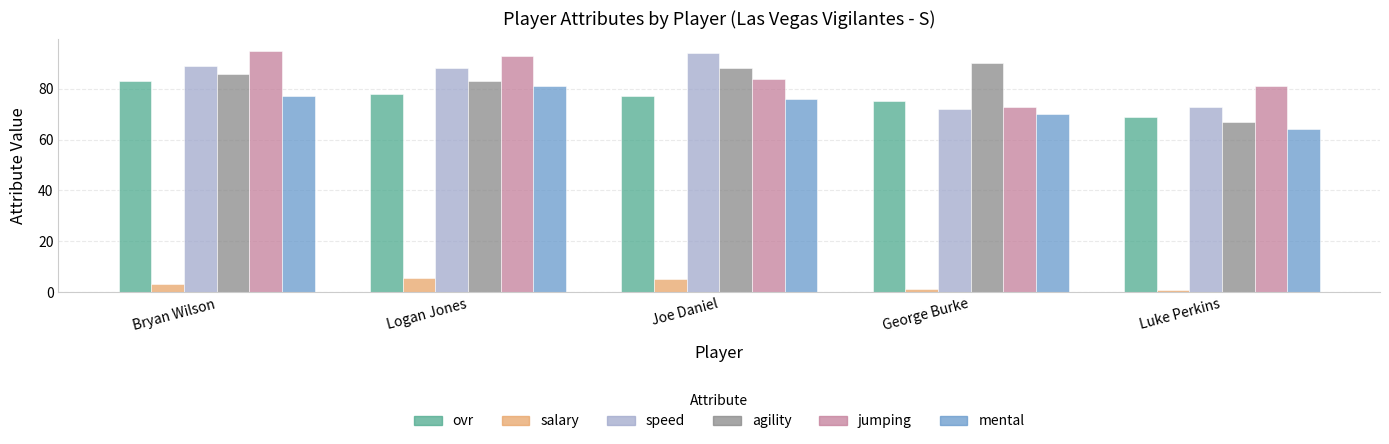

Which series has the largest total across all categories?

jumping